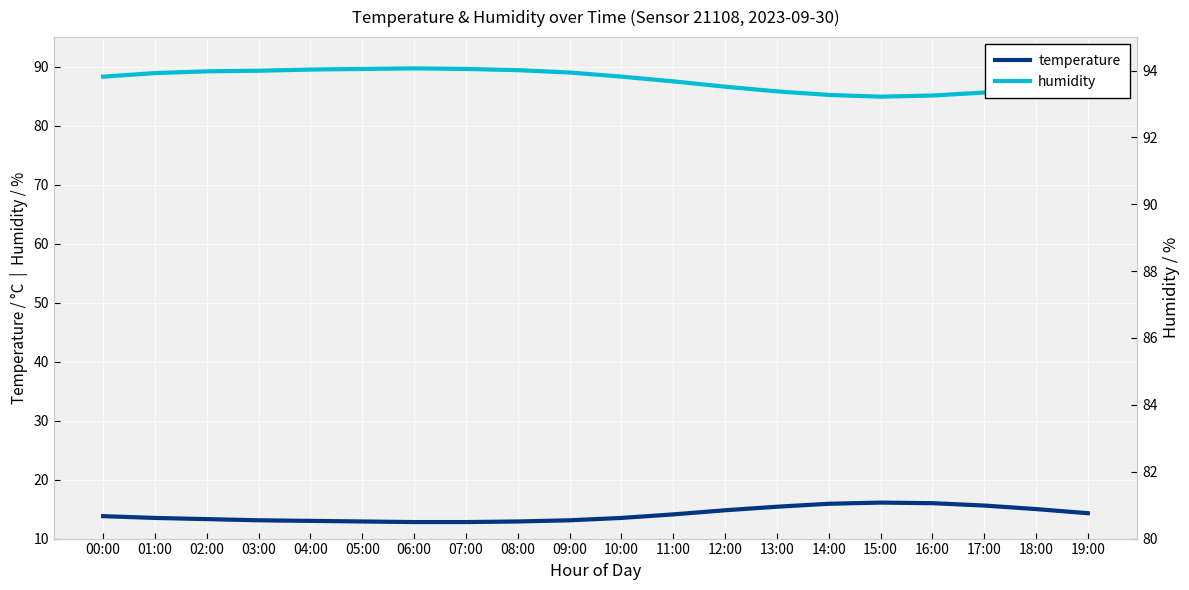

Which category has the lowest value across all series?

06:00